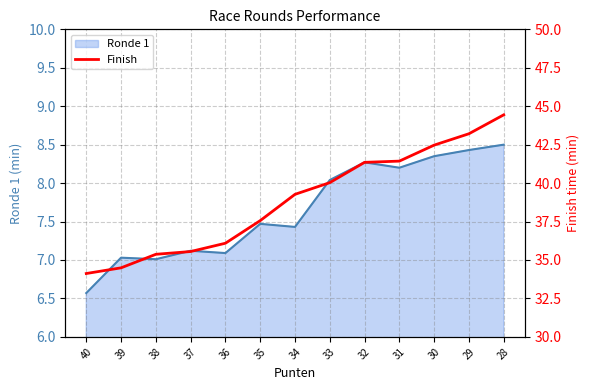

What is the highest value of the Ronde 1 series?

8.5